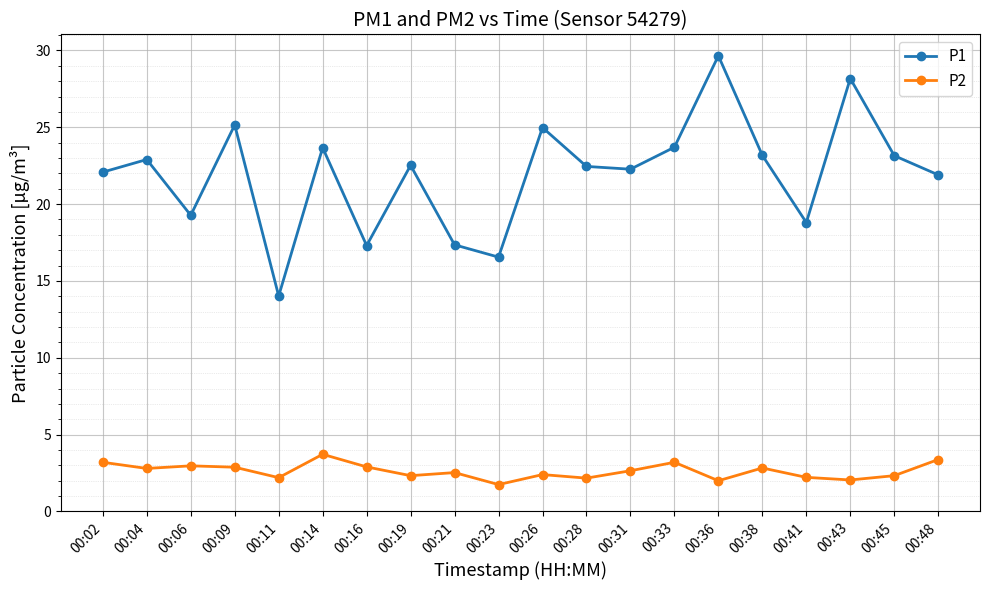

List the series in order of their overall mean, lowest first.

P2, P1